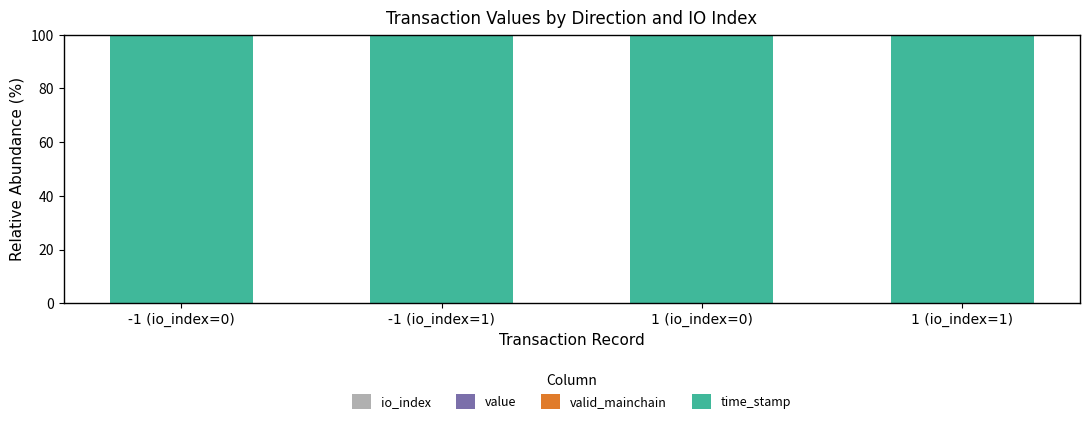

How many valid_mainchain values are between 0 and 1?

4